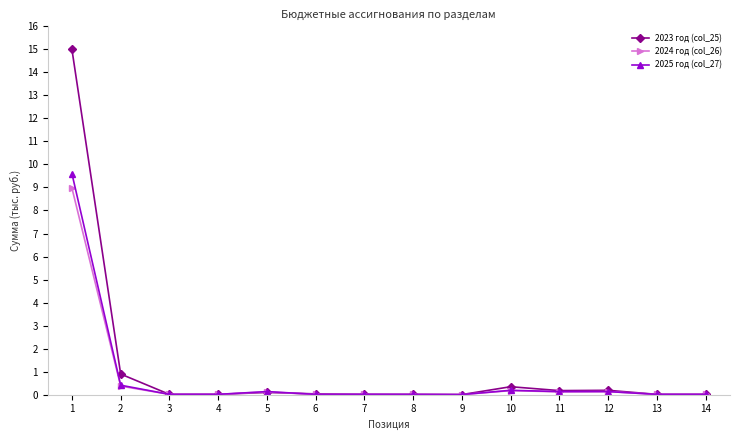

List the series in order of their peak value, lowest first.

2024 год (col_26), 2025 год (col_27), 2023 год (col_25)